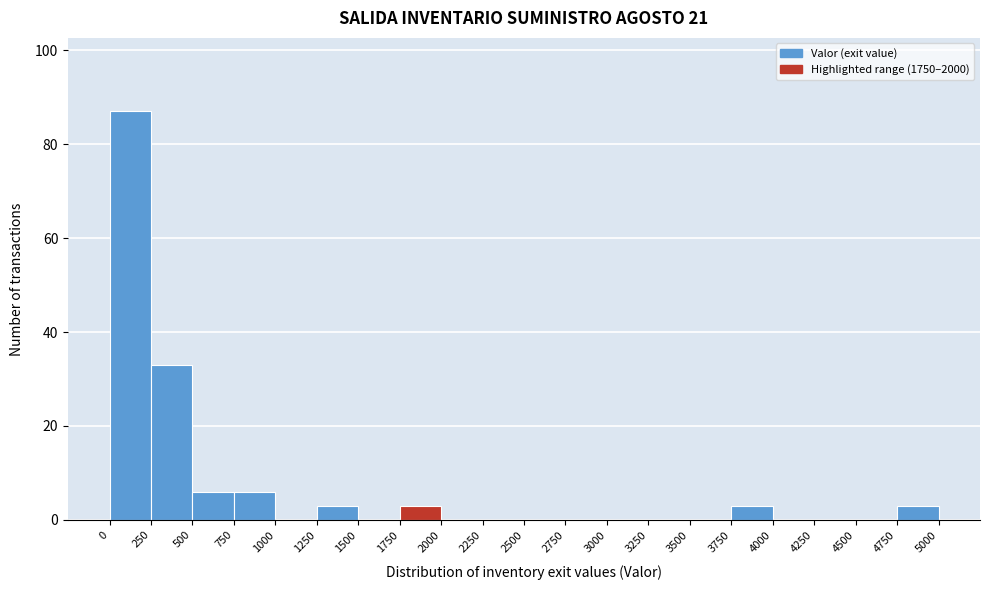

Over which range of the x-axis is the bar tallest?

0 to 250